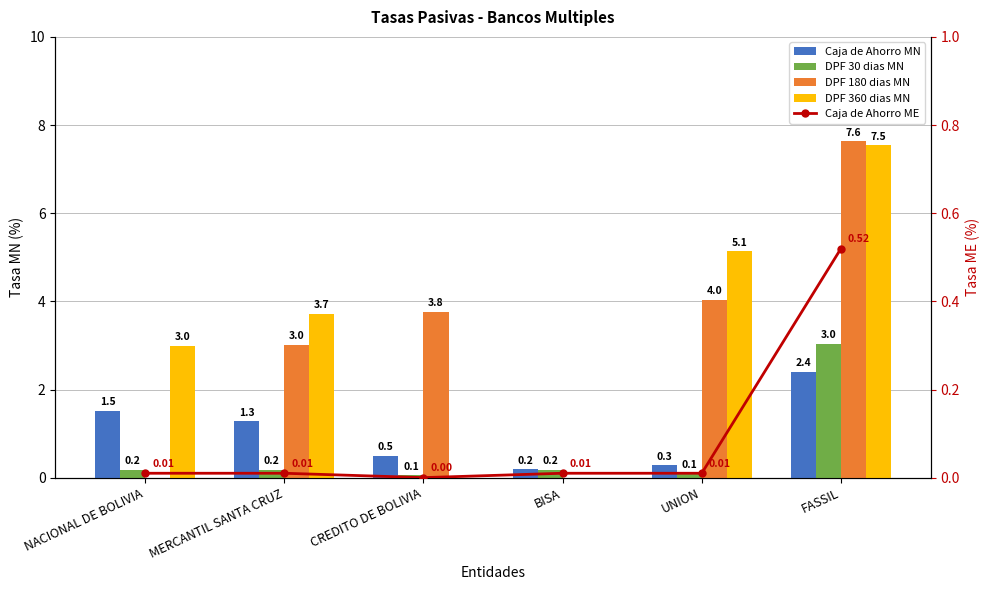

Rank the series at NACIONAL DE BOLIVIA from highest to lowest value.

DPF 360 dias MN, Caja de Ahorro MN, DPF 30 dias MN, Caja de Ahorro ME, DPF 180 dias MN